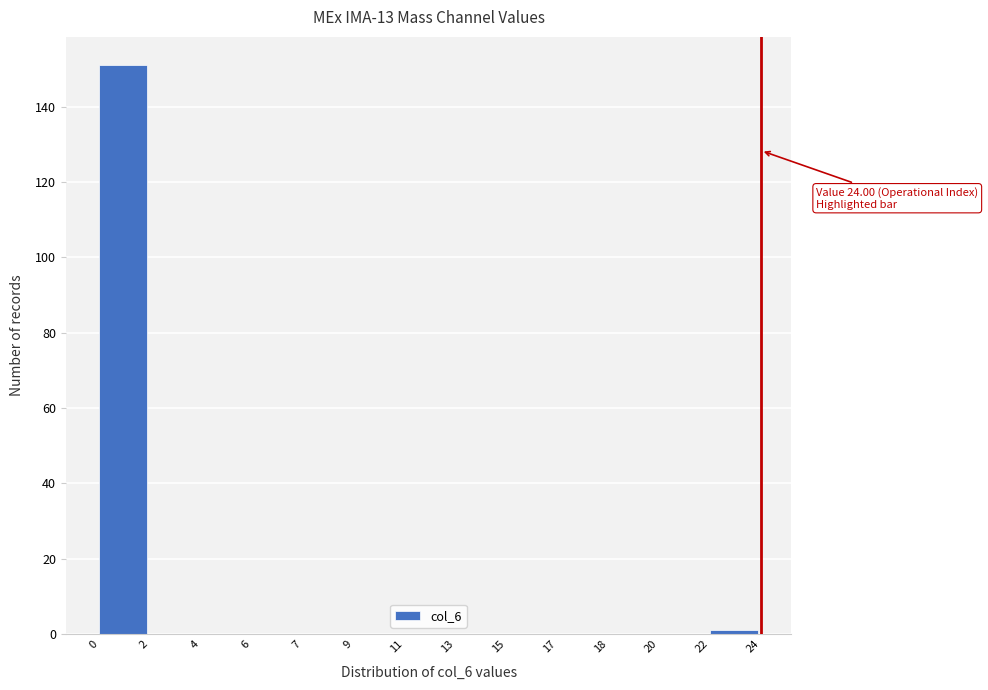

Reading left to right, list all the values displayed in this chart.

0=151	2=0	4=0	6=0	7=0	9=0	11=0	13=0	15=0	17=0	18=0	20=0	22=1